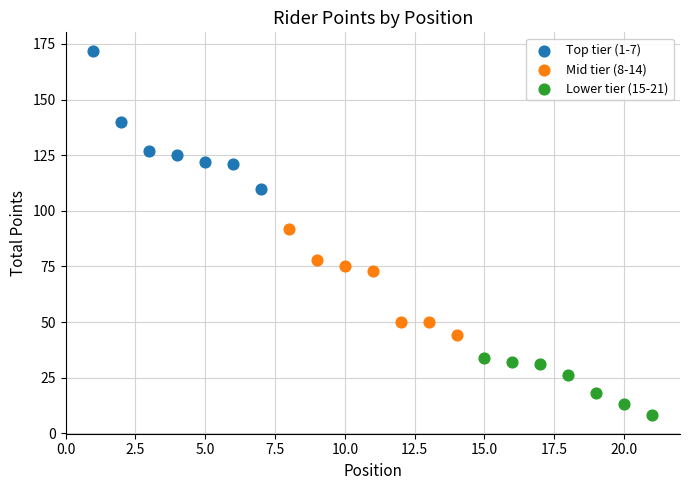

Which series contains the highest Y value?

Top tier (1-7)